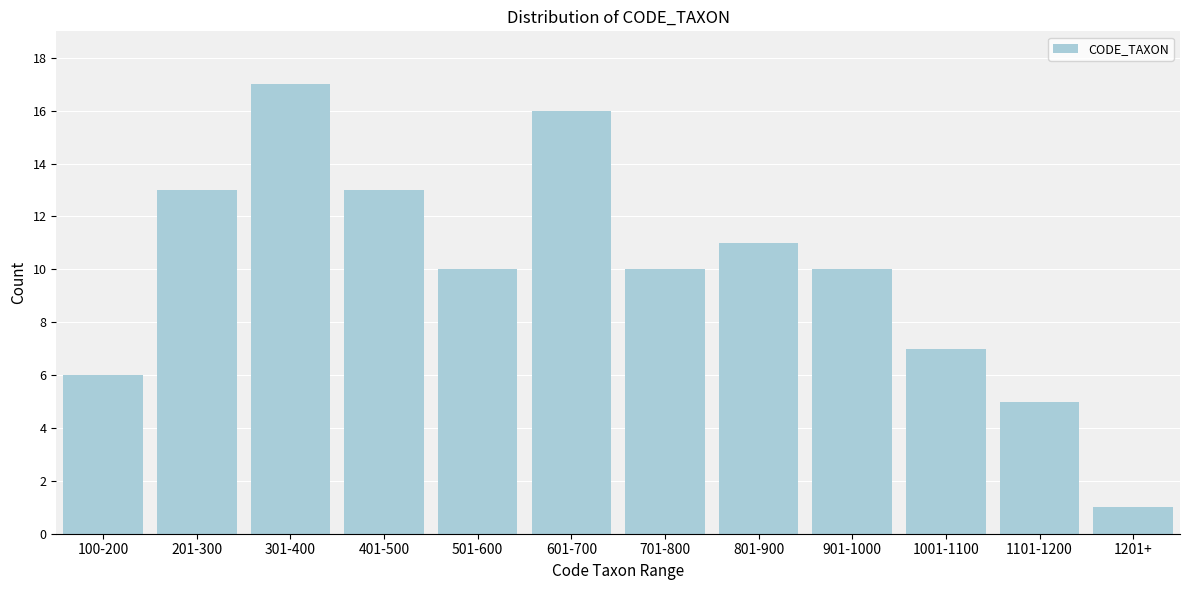

Reading left to right, what are all the values shown in this chart?

6	13	17	13	10	16	10	11	10	7	5	1